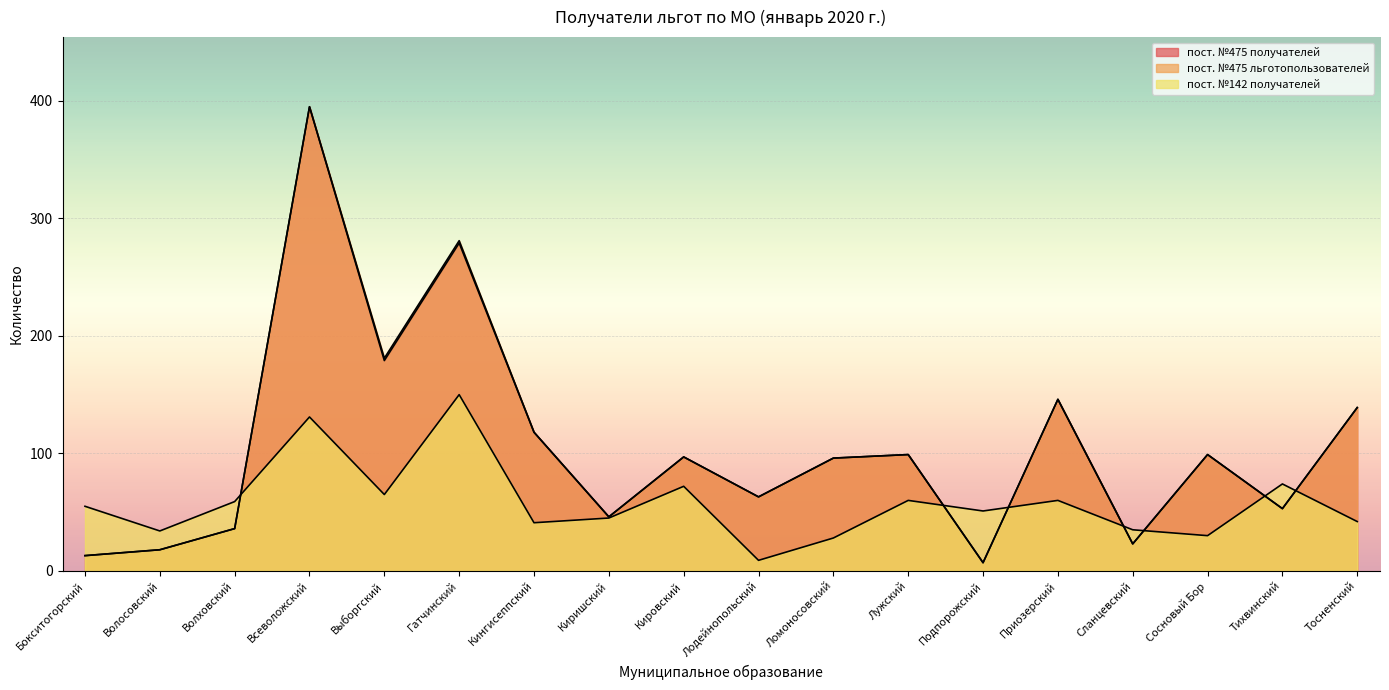

What is the label of the 11th point from the left?

Ломоносовский